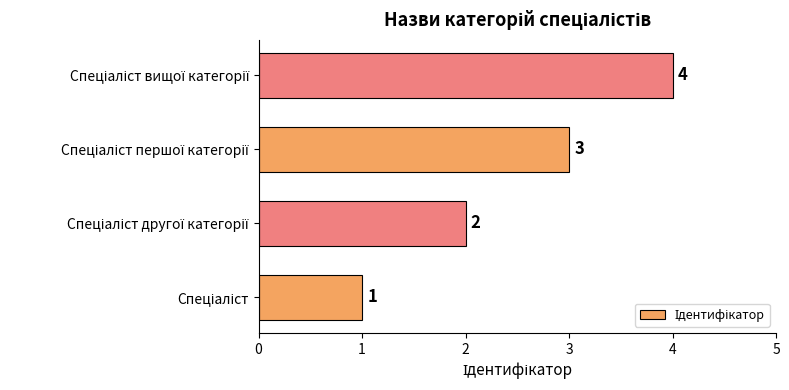

What is the sum of all values?

10